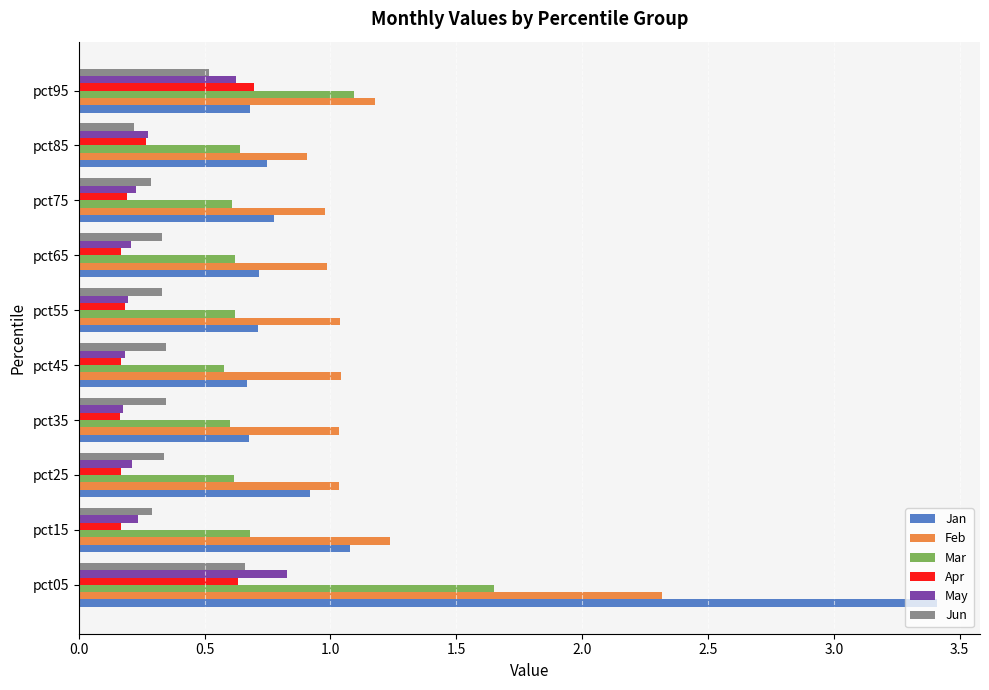

What is the greatest value displayed?

3.4